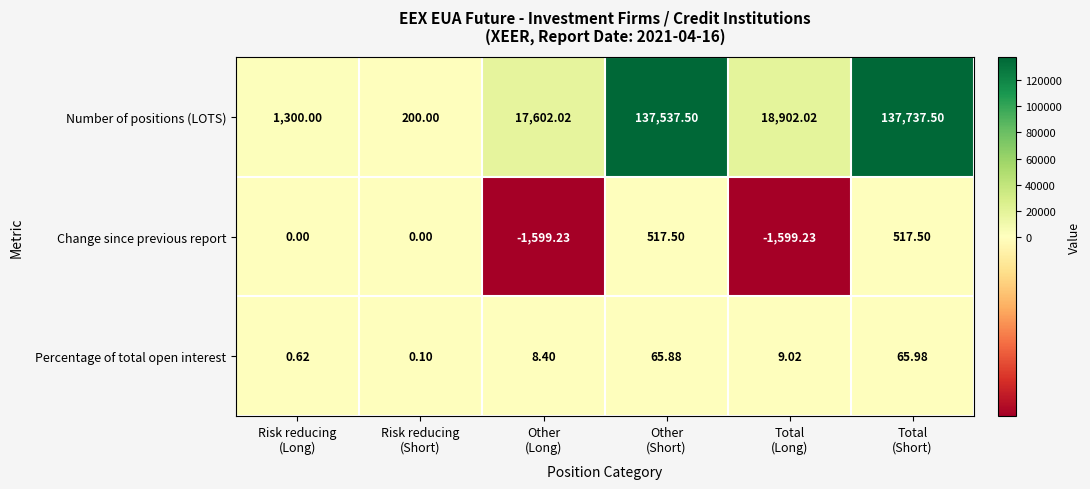

At which category is the sum across all series the highest?

Total
(Short)